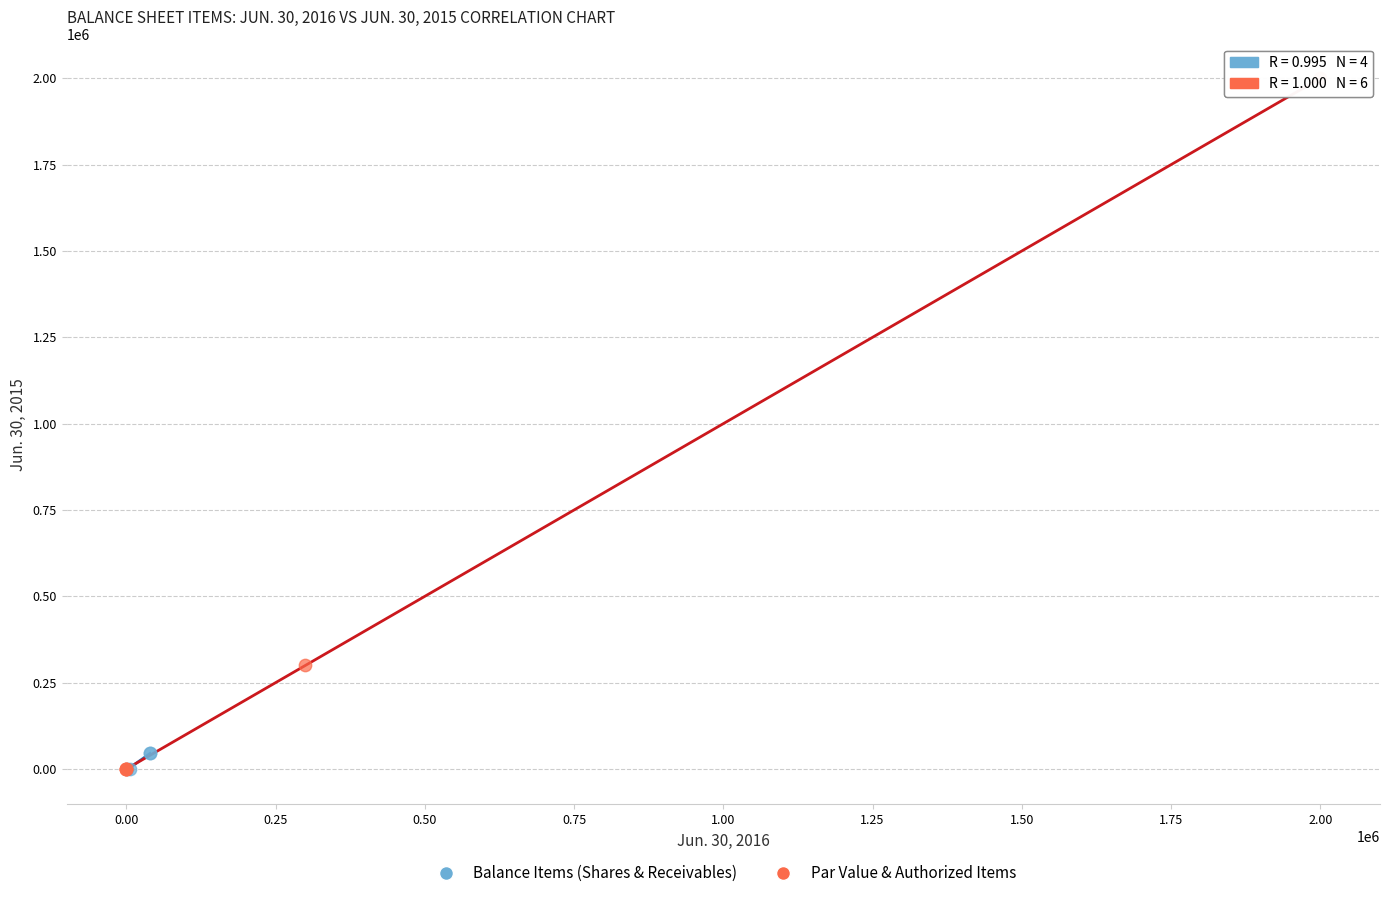

Which series reaches the maximum Y coordinate?

Par Value & Authorized Items